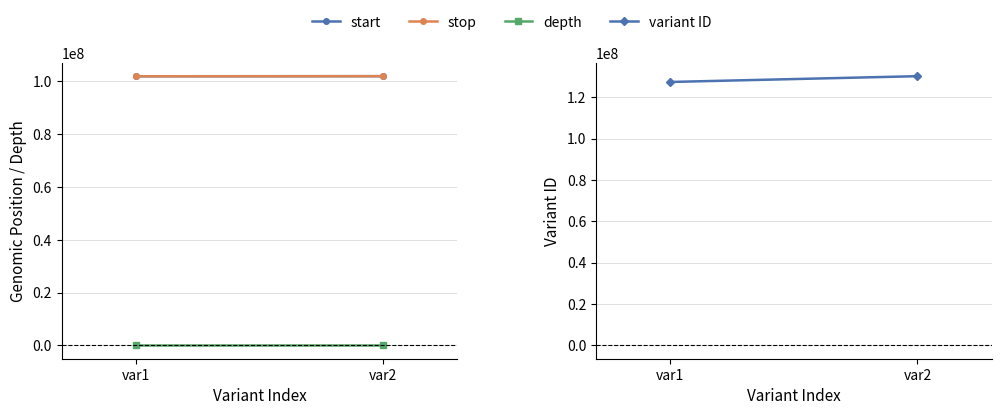

What is the difference between the maximum and minimum values in the variant ID series?

2802201